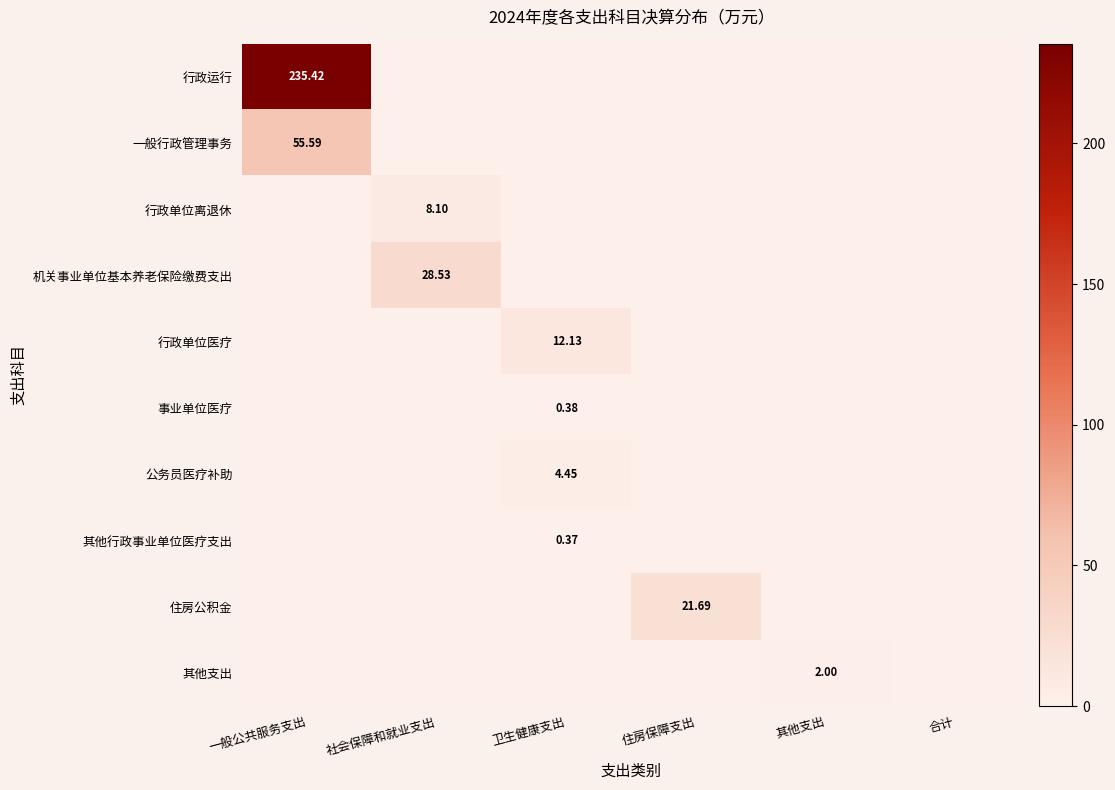

Is it true that 机关事业单位基本养老保险缴费支出 equals 0.0 at 其他支出?

True